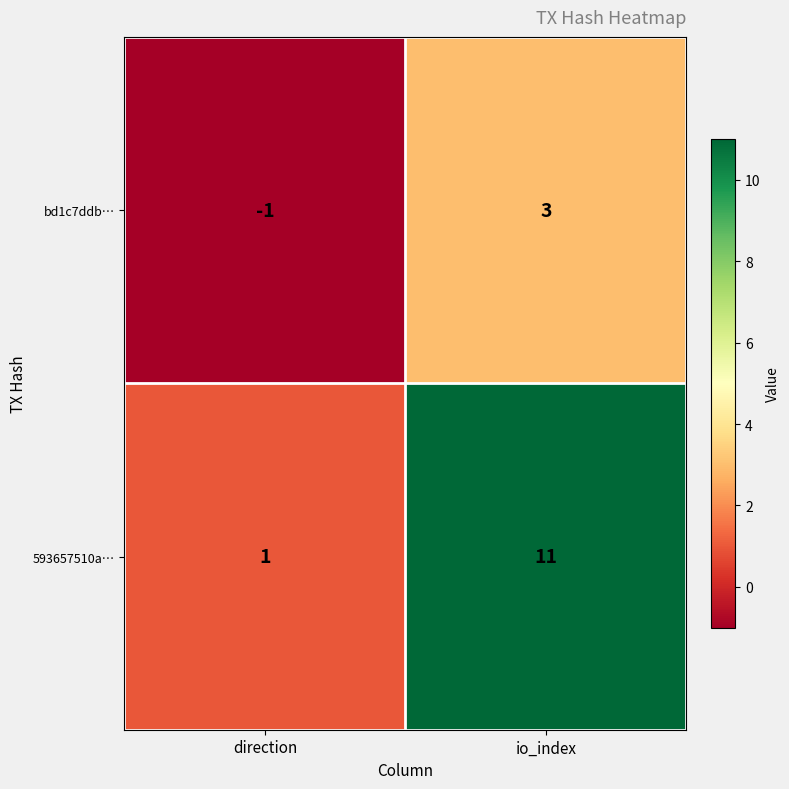

True or false: bd1c7ddb… has a value of -1 at direction.

True